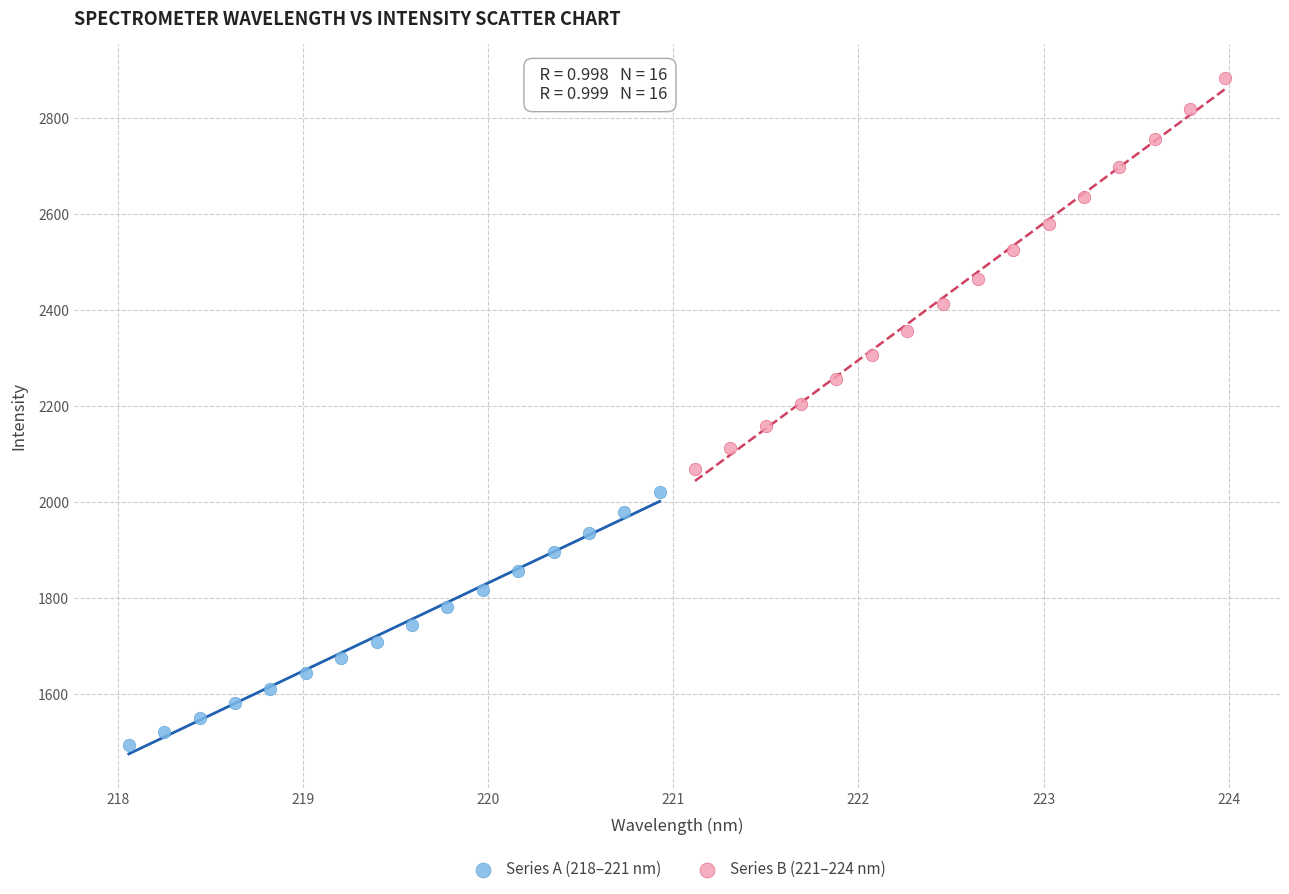

Which series reaches the minimum Y coordinate?

Series A (218–221 nm)